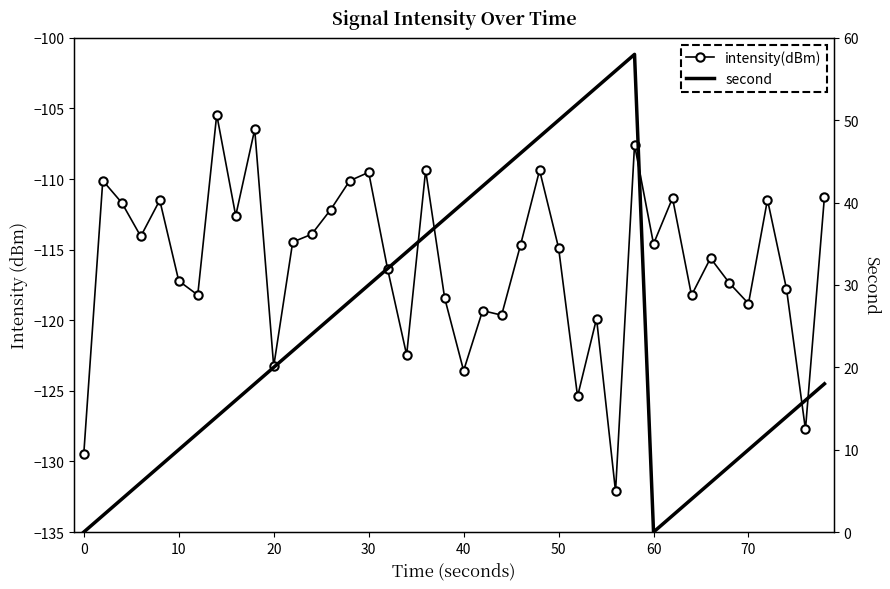

Which series changed the most between 20 and 50?

second